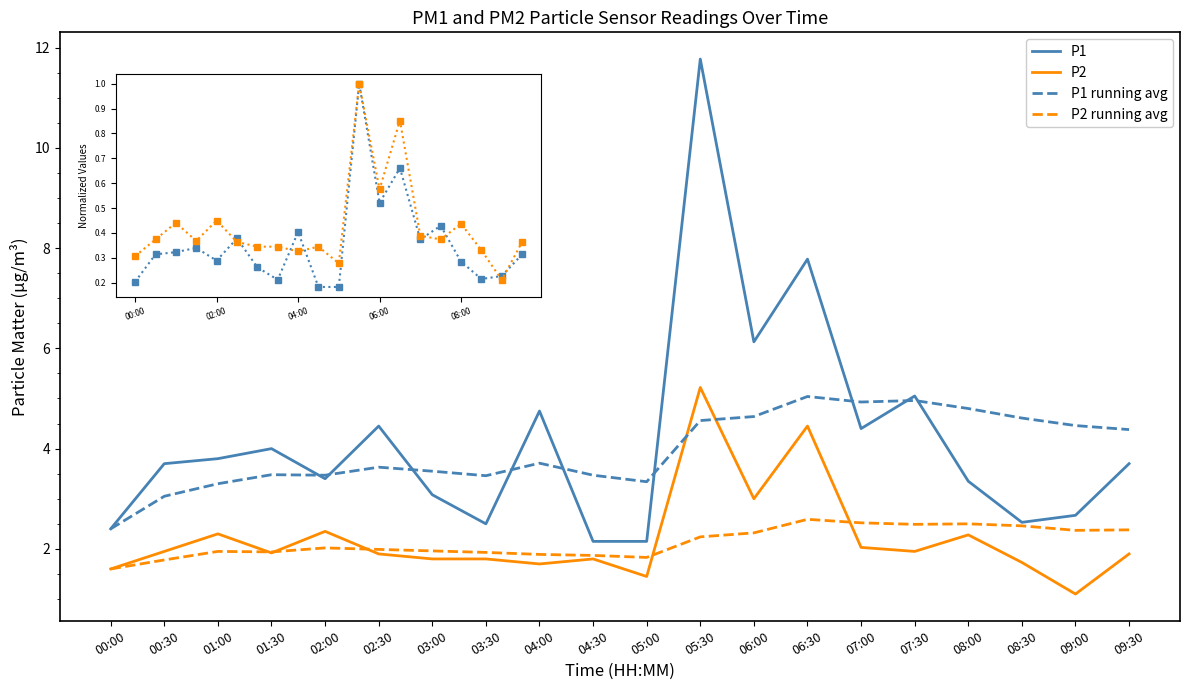

True or false: P1 running avg has a value of 3.1 at 08:00.

False